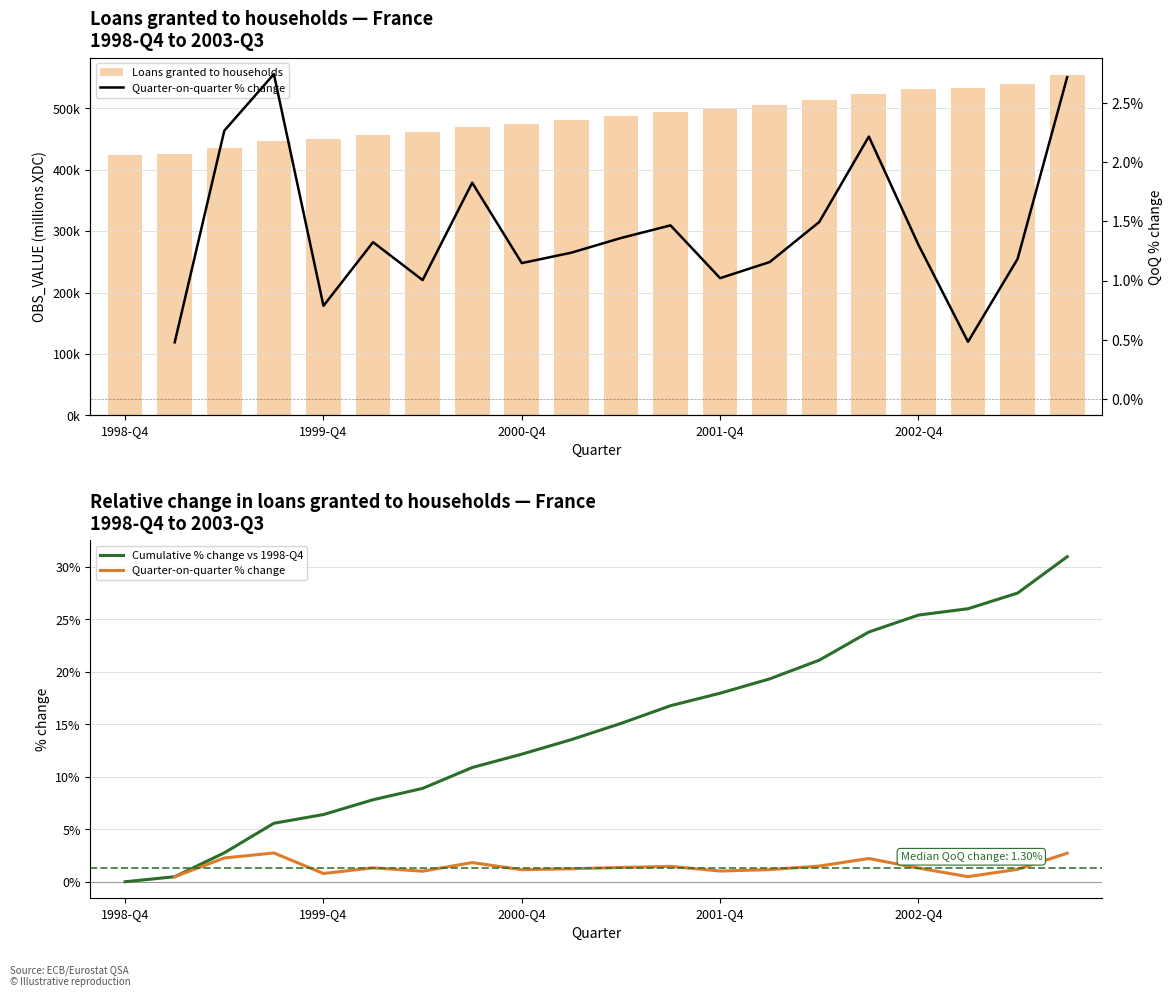

Which series has the largest total across all categories?

Loans granted to households